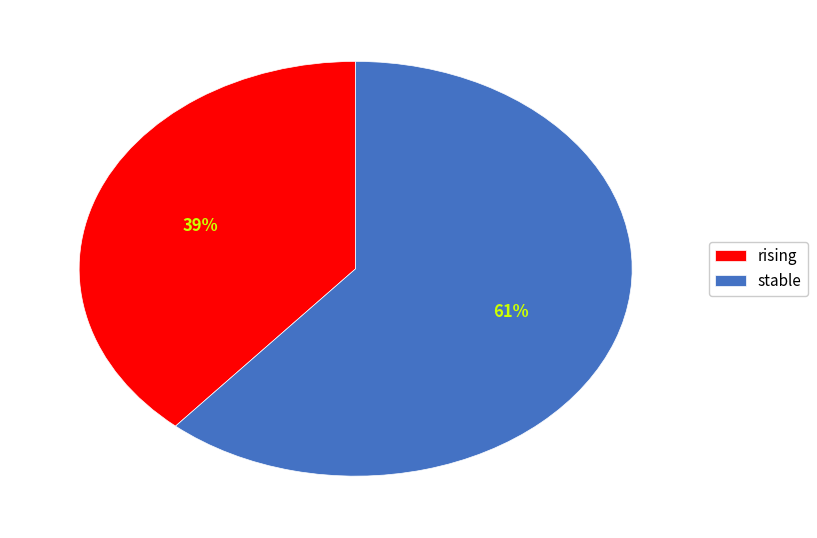

What is the largest slice in the pie chart?

stable